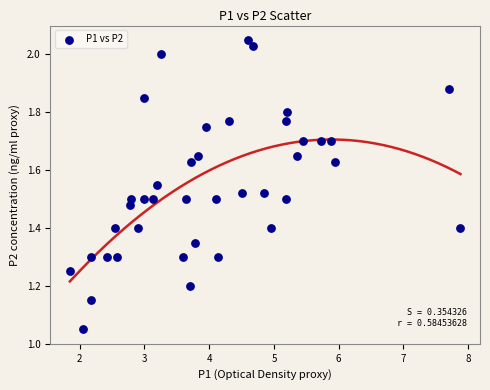

What is the range of X values (max minus min)?

6.0